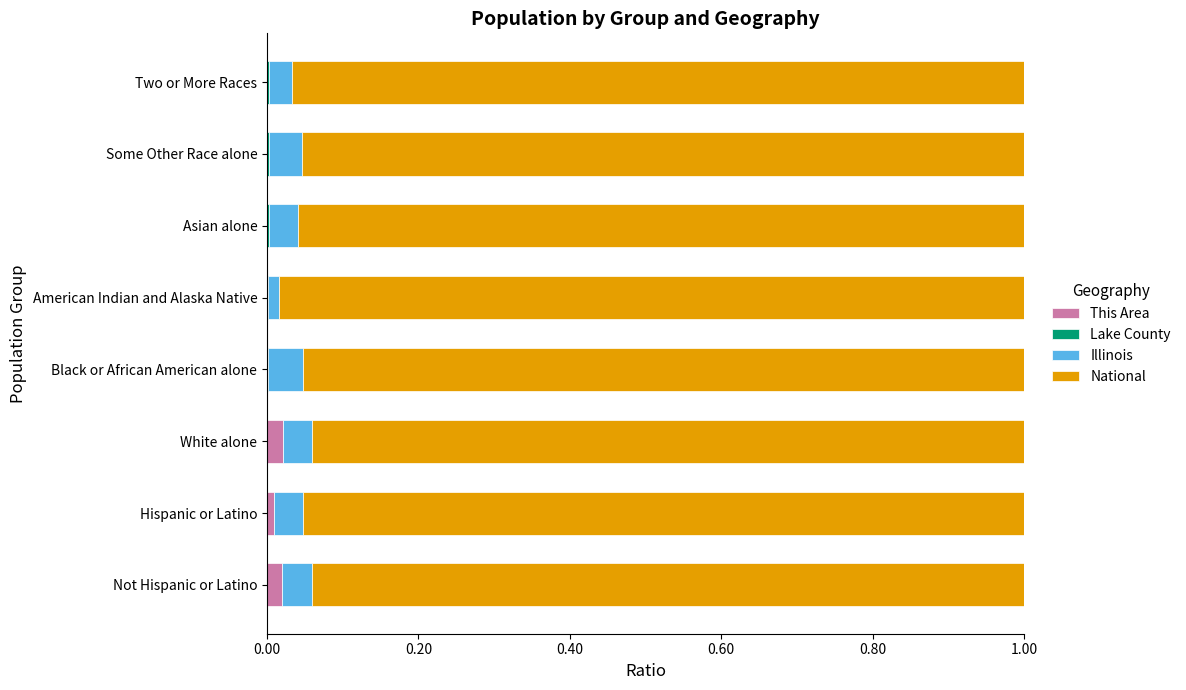

How many series are shown in this chart?

4